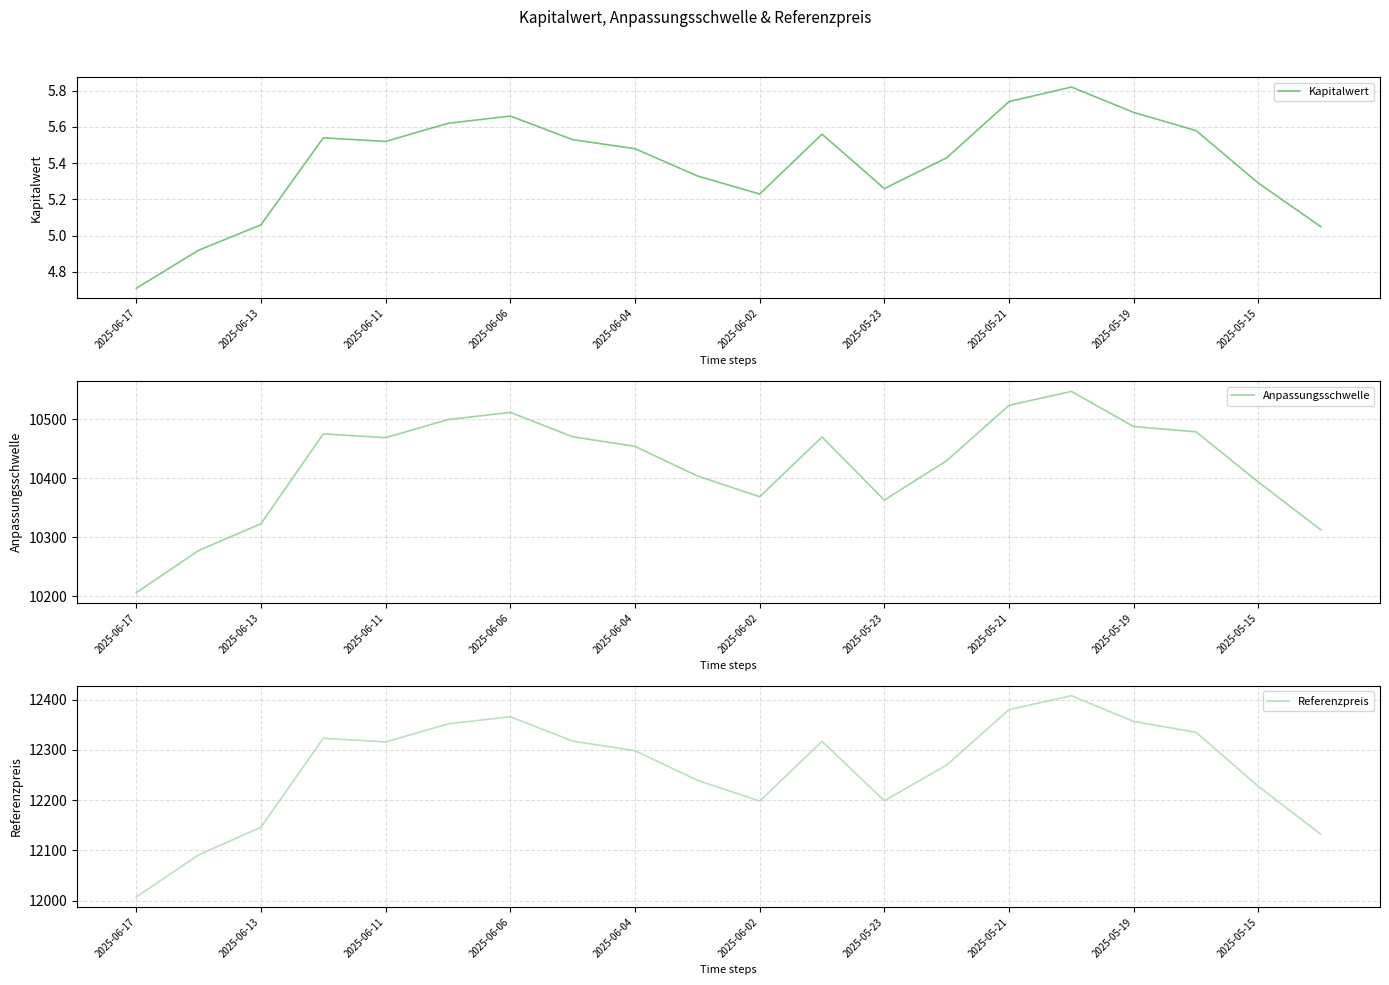

True or false: Anpassungsschwelle and Referenzpreis cross at least once.

False